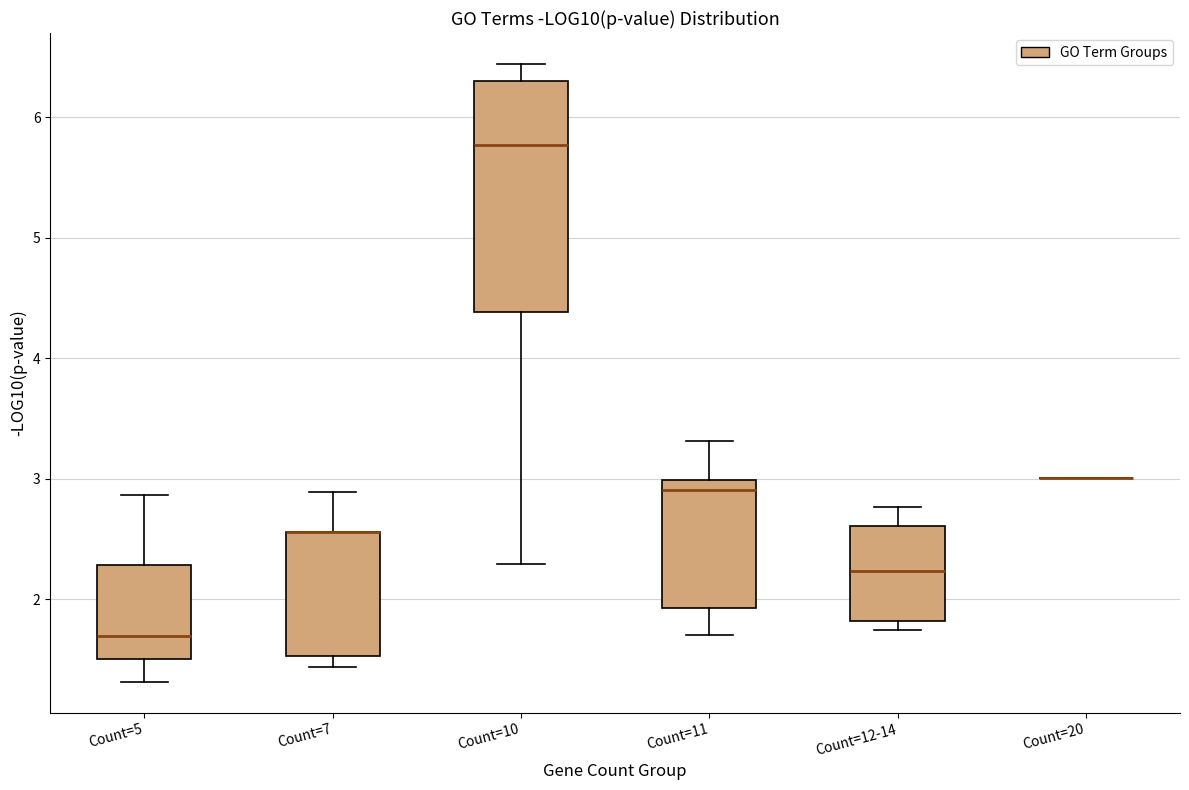

Where does the lower whisker of the box for Count=5 end on the y-axis? The values are not printed on the chart, so give them approximately, as read against the axis.

1.3